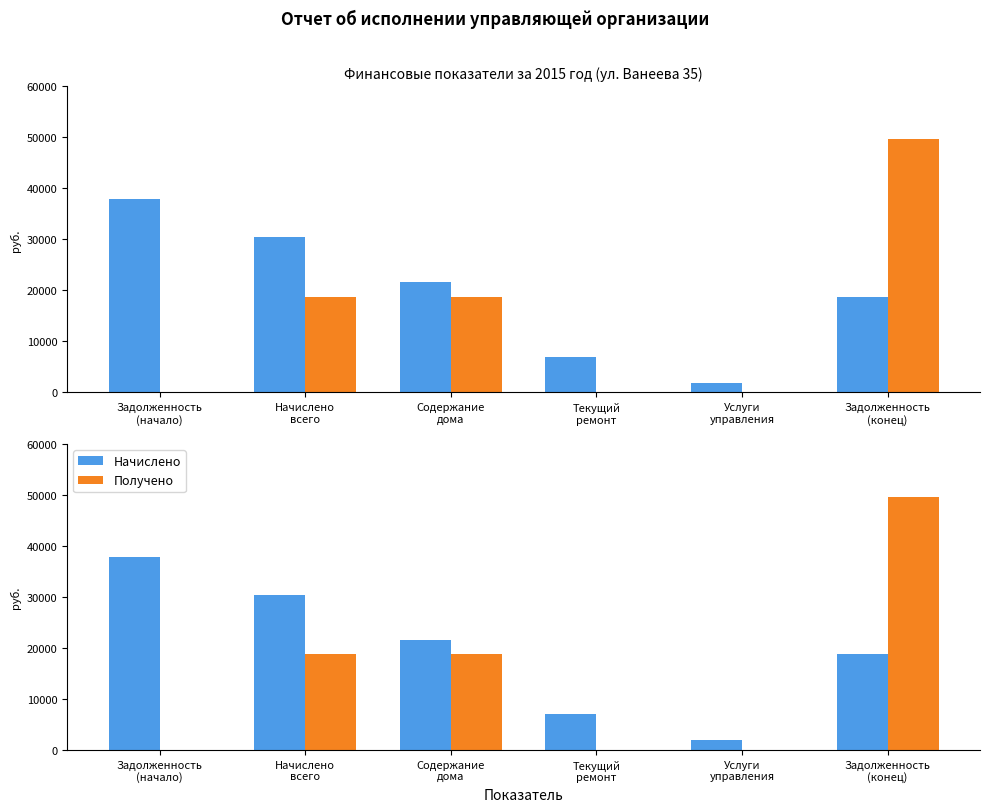

True or false: Получено has a value of 5895.7 at Начислено
всего.

False